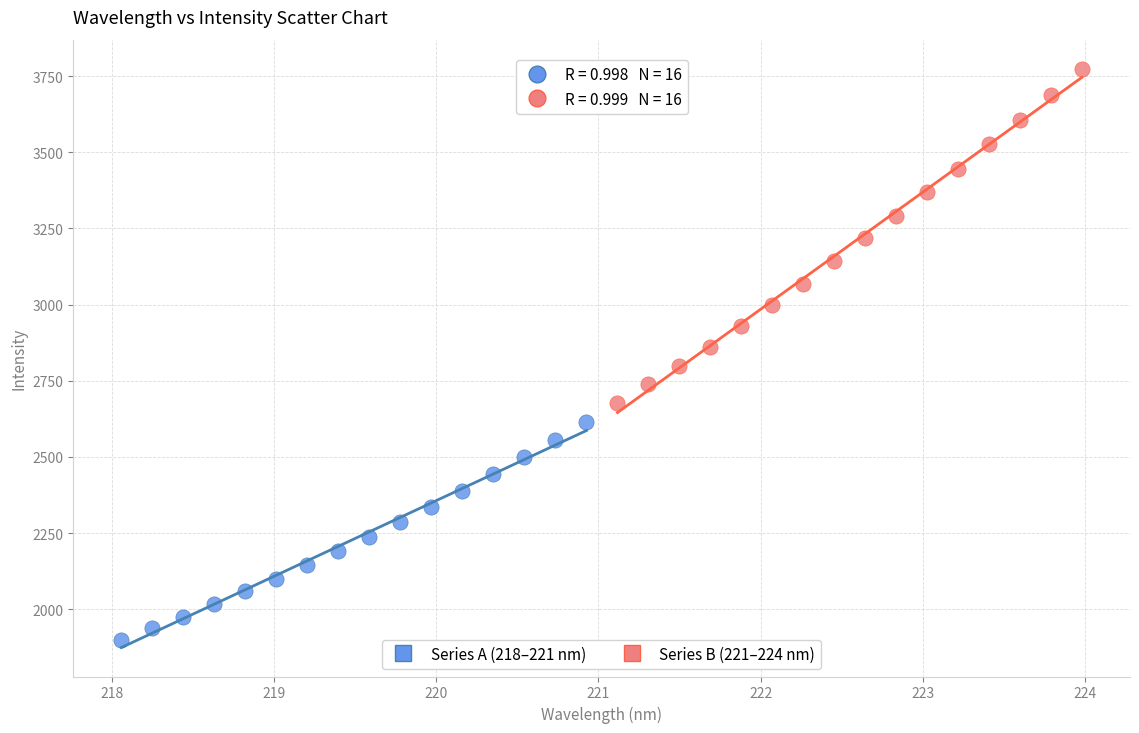

Which series has the largest Y range (max minus min)?

Series B (221–224 nm)